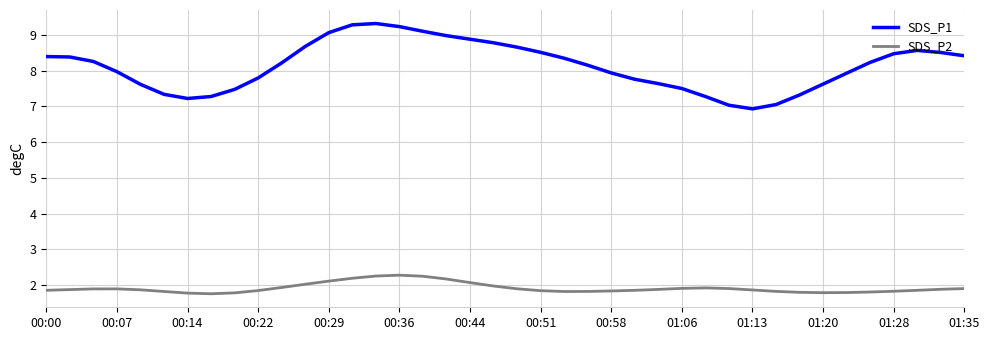

True or false: SDS_P1 and SDS_P2 intersect in this chart.

False